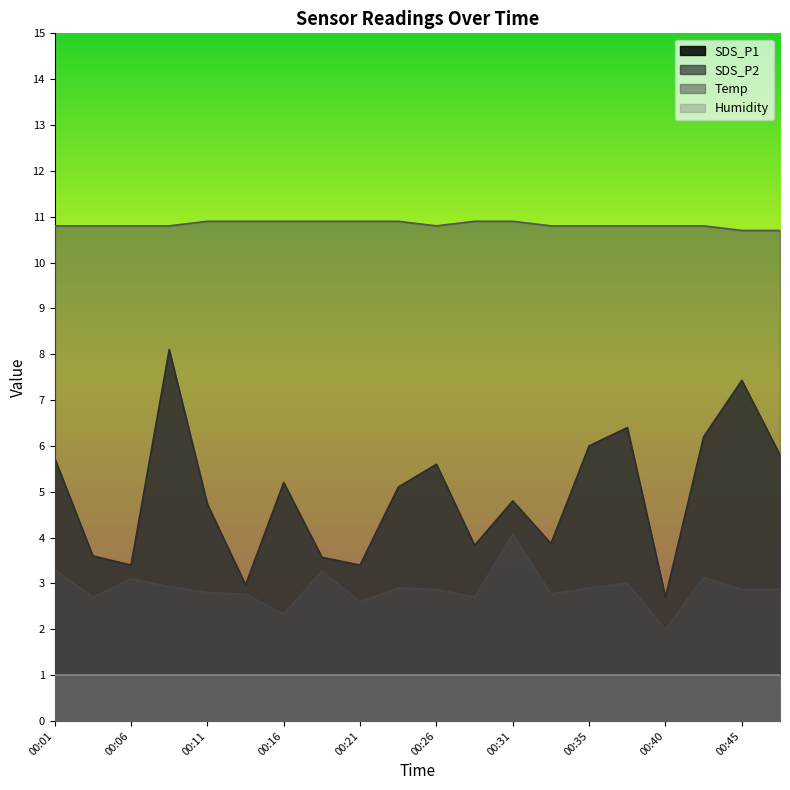

How many categories are shown in the chart?

20